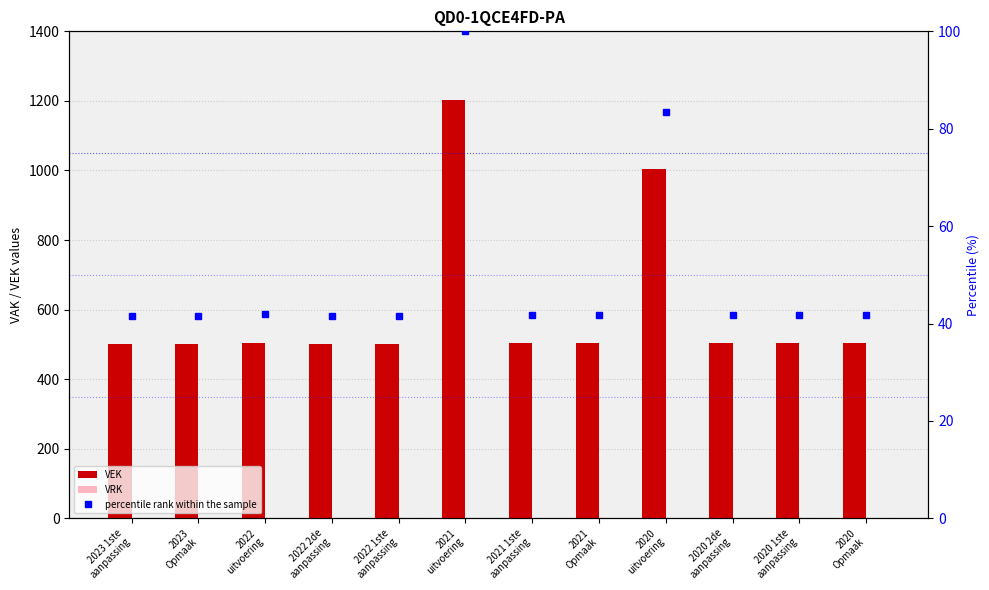

Reading left to right, what are all the values shown in this chart?

VEK: 500.0	500.0	504.0	500.0	500.0	1204.0	503.0	503.0	1005.0	503.0	503.0	503.0
VRK: 0.0	0.0	0.0	0.0	0.0	0.0	0.0	0.0	0.0	0.0	0.0	0.0
percentile rank within the sample: 41.5	41.5	41.9	41.5	41.5	100.0	41.8	41.8	83.5	41.8	41.8	41.8